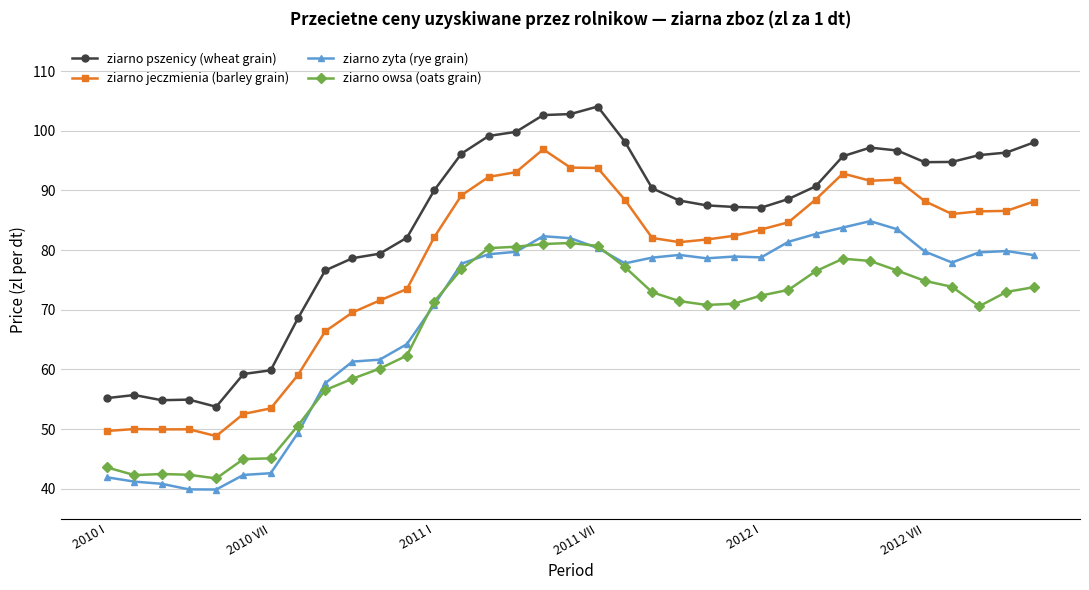

In ziarno jeczmienia (barley grain), how many points are lower than both neighbors (excluding endpoints)?

5